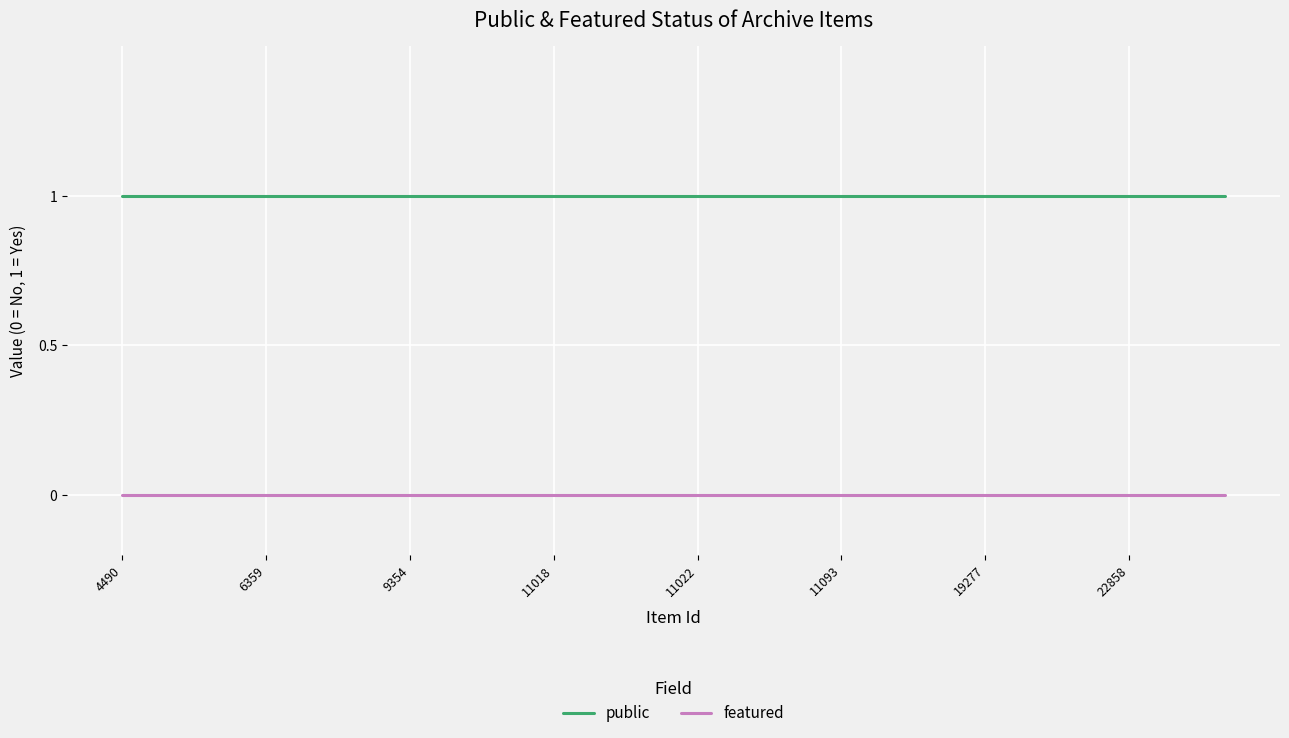

At how many categories does at least one series exceed 0?

24